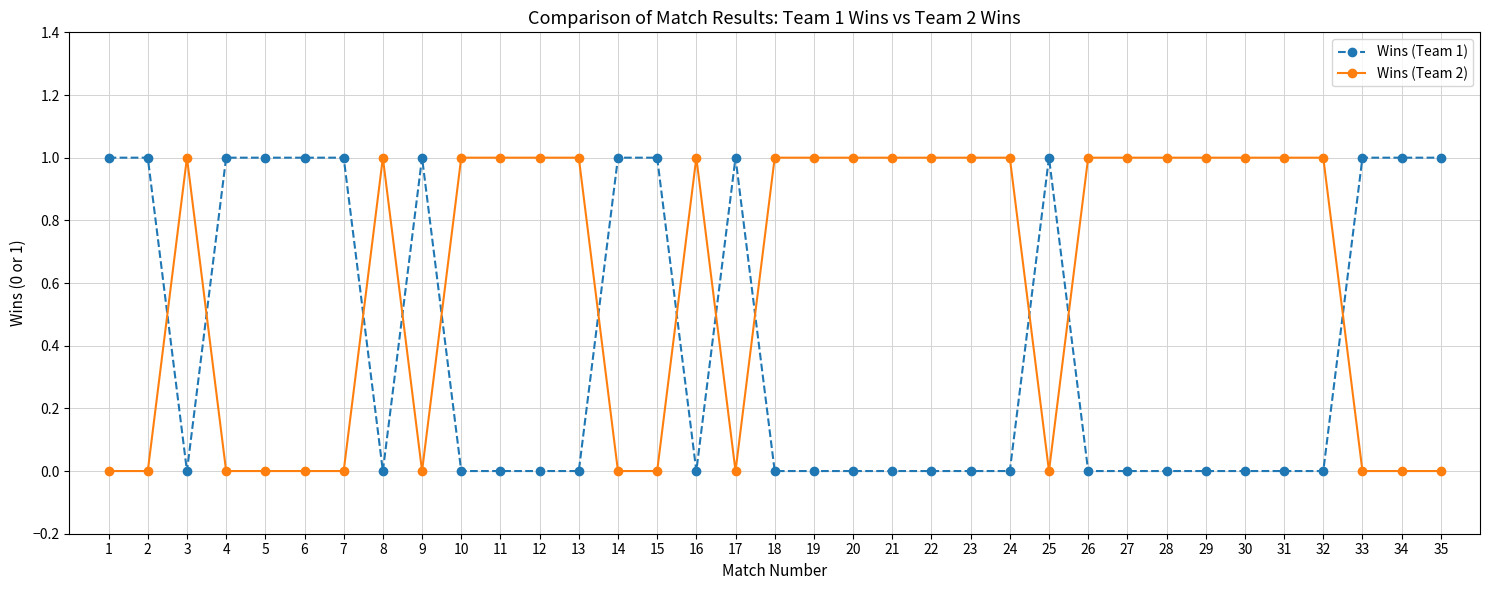

True or false: Wins (Team 2) has more than 1 interior local peaks.

True